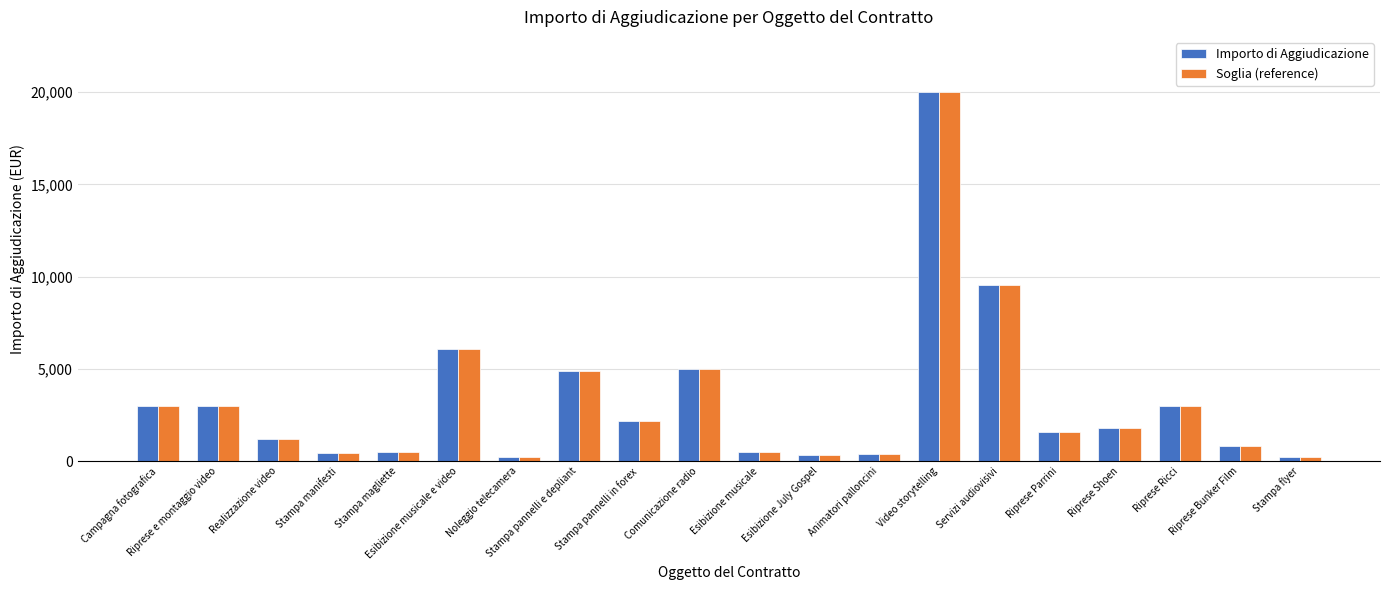

What is the sum of all Soglia (reference) values?

64622